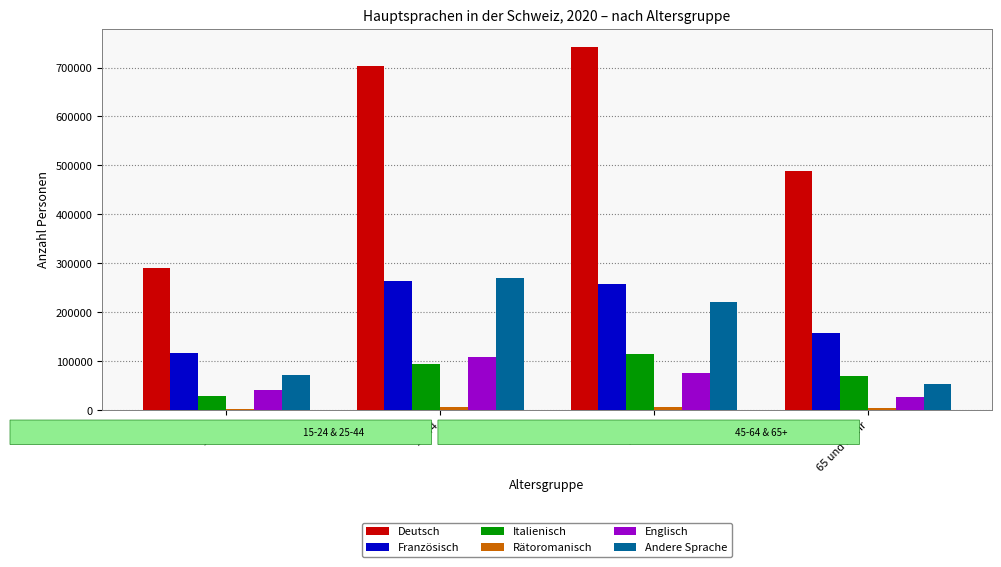

Which series has the largest total across all categories?

Deutsch